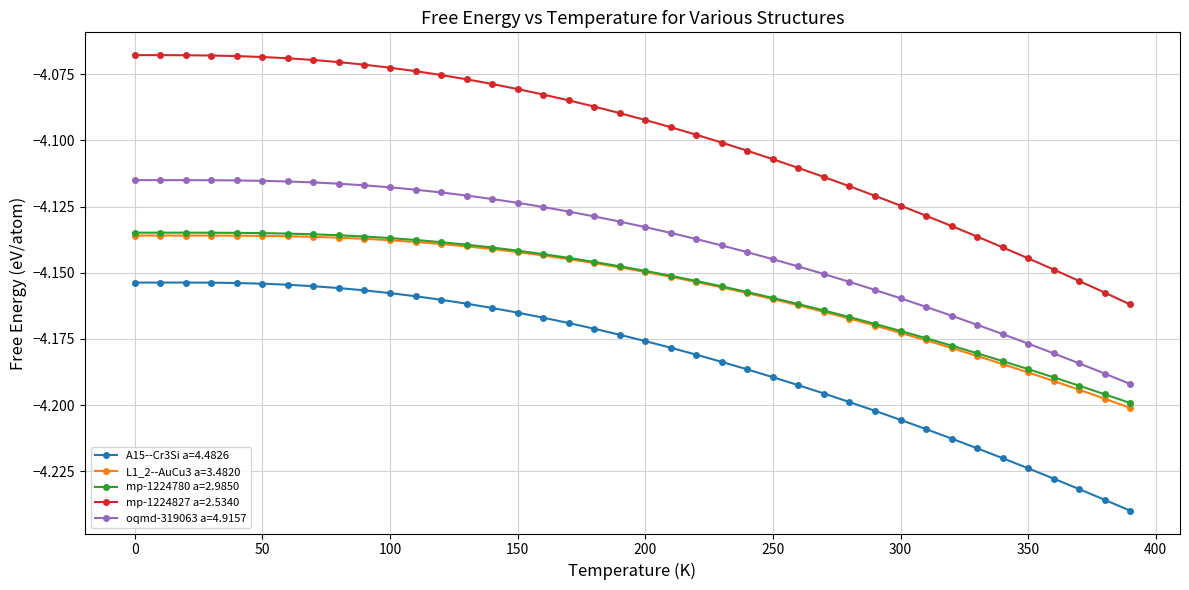

True or false: A15--Cr3Si a=4.4826 and L1_2--AuCu3 a=3.4820 cross at least once.

False